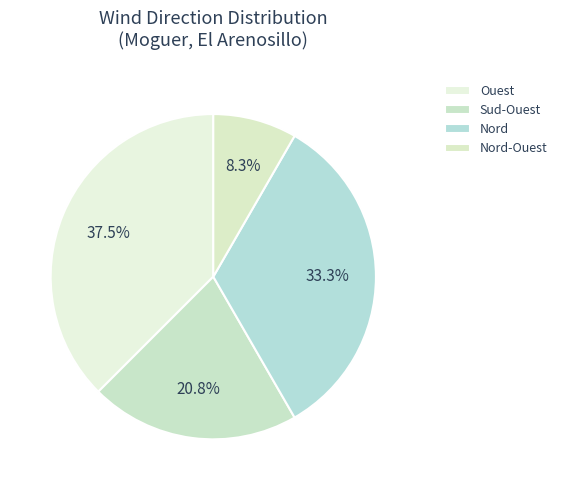

How many segments does this pie chart have?

4